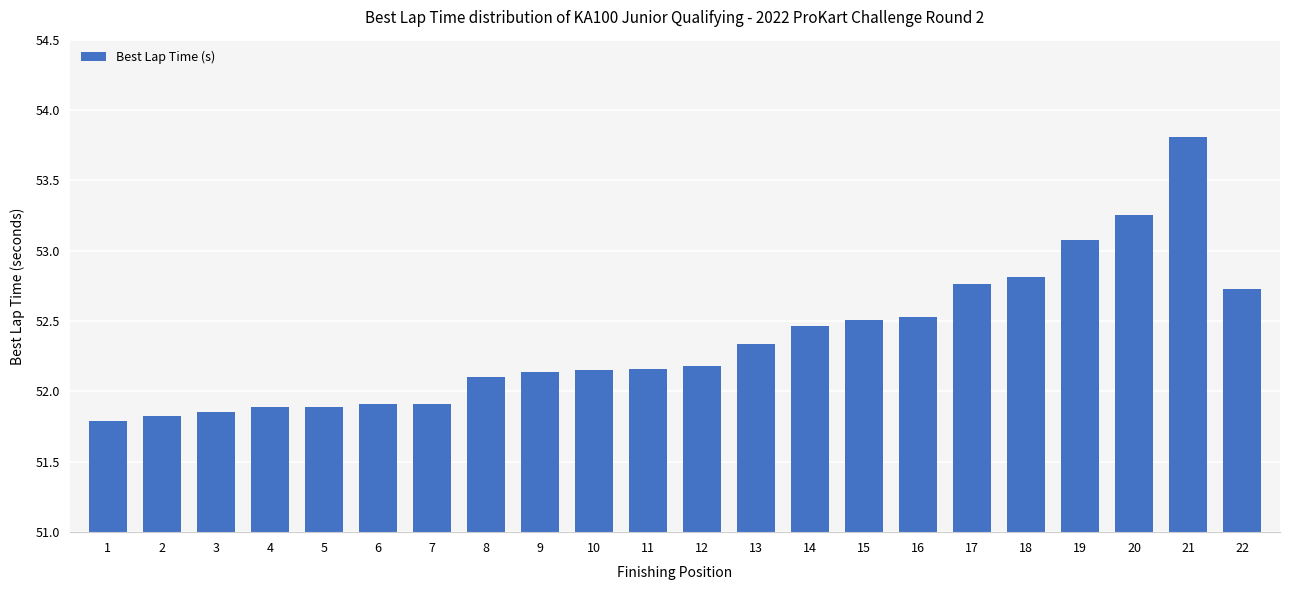

What is the sum of all values?

1152.1